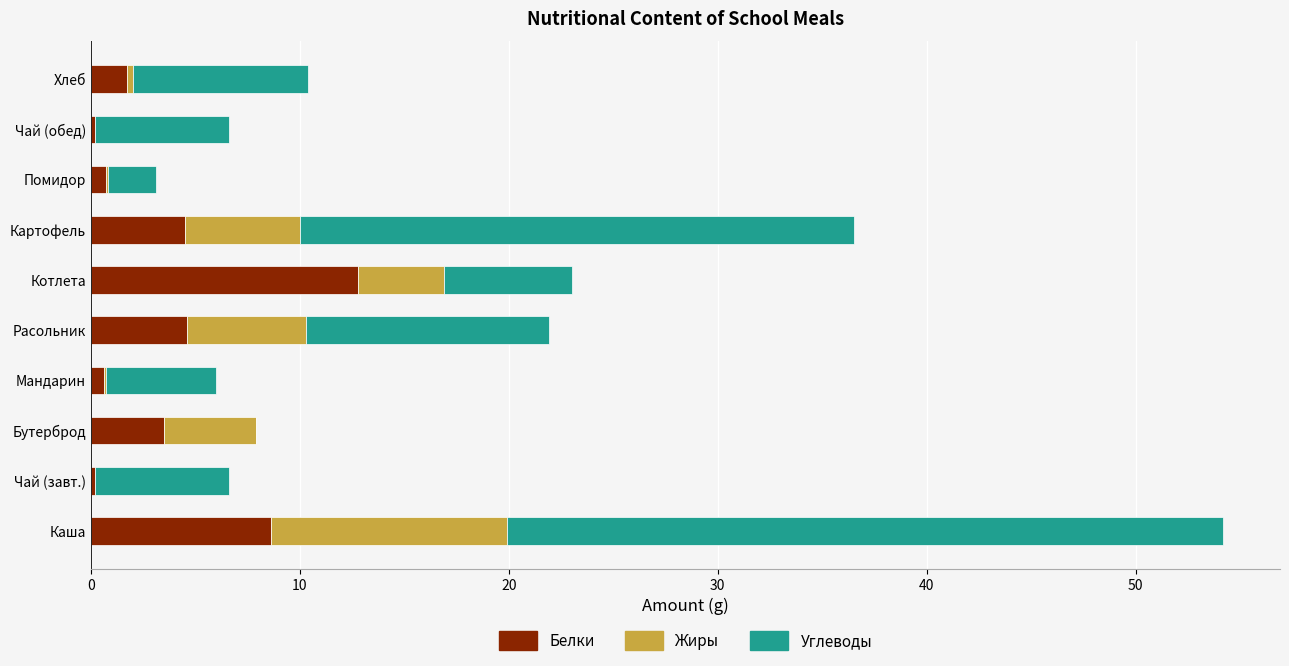

What is the total value across all series at Бутерброд?

7.9